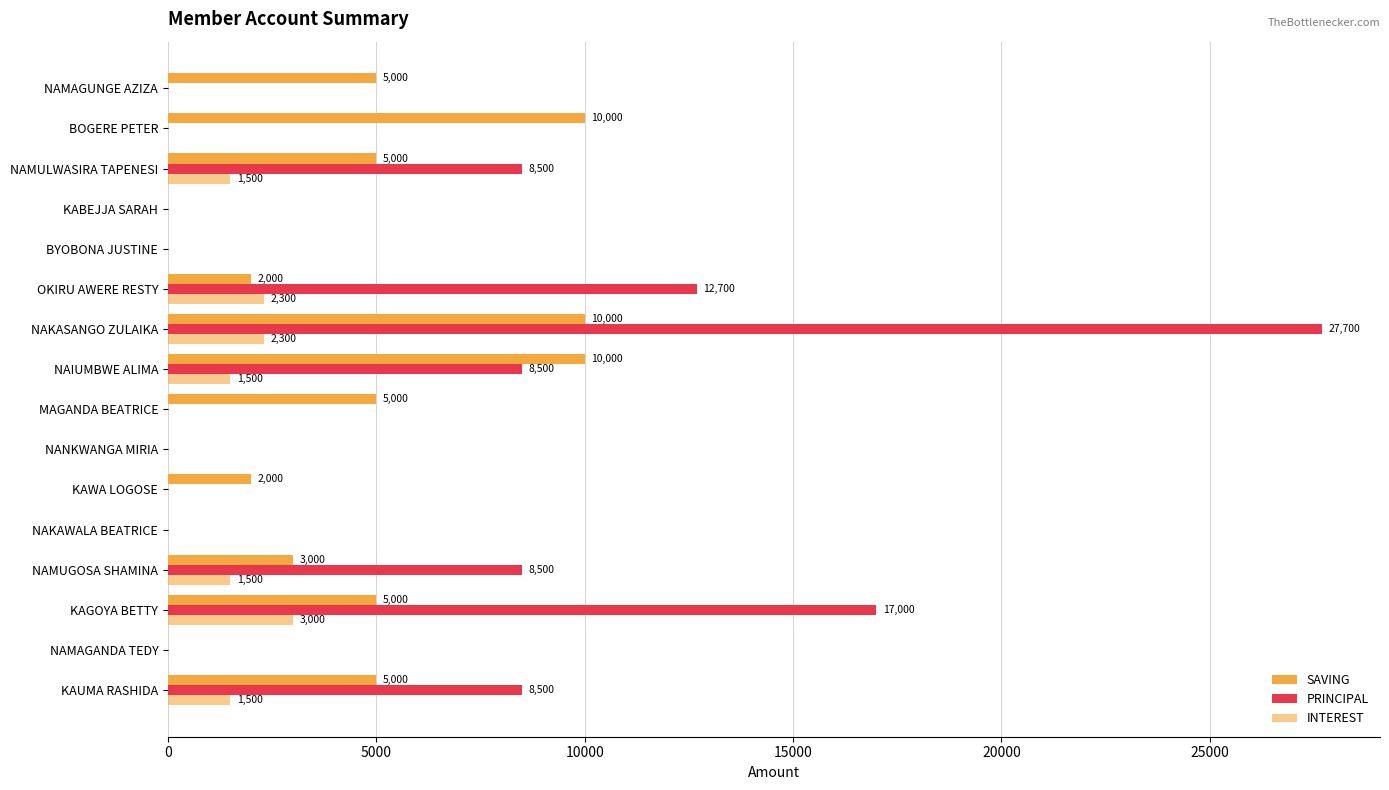

Which series has the largest range (max minus min)?

PRINCIPAL